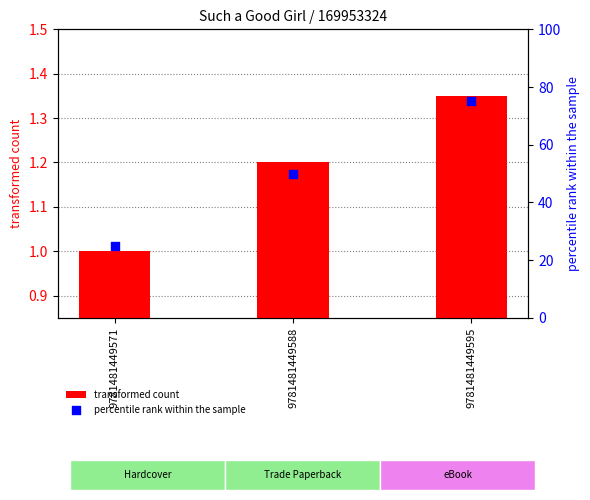

What is the total value across all series at 9781481449571?

26.0